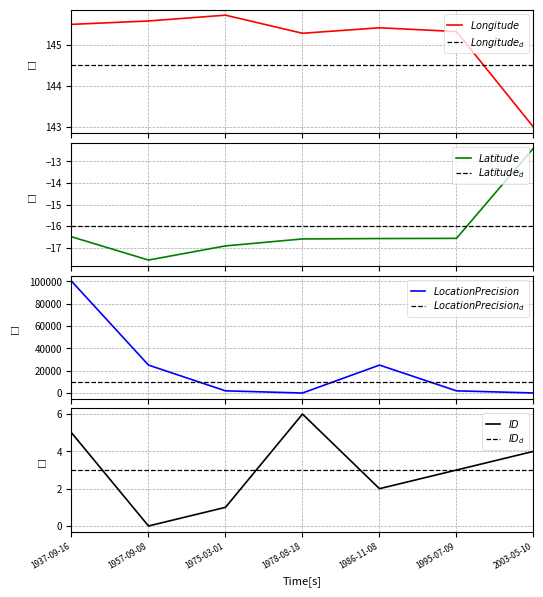

True or false: Latitude and Longitude cross at least once.

False